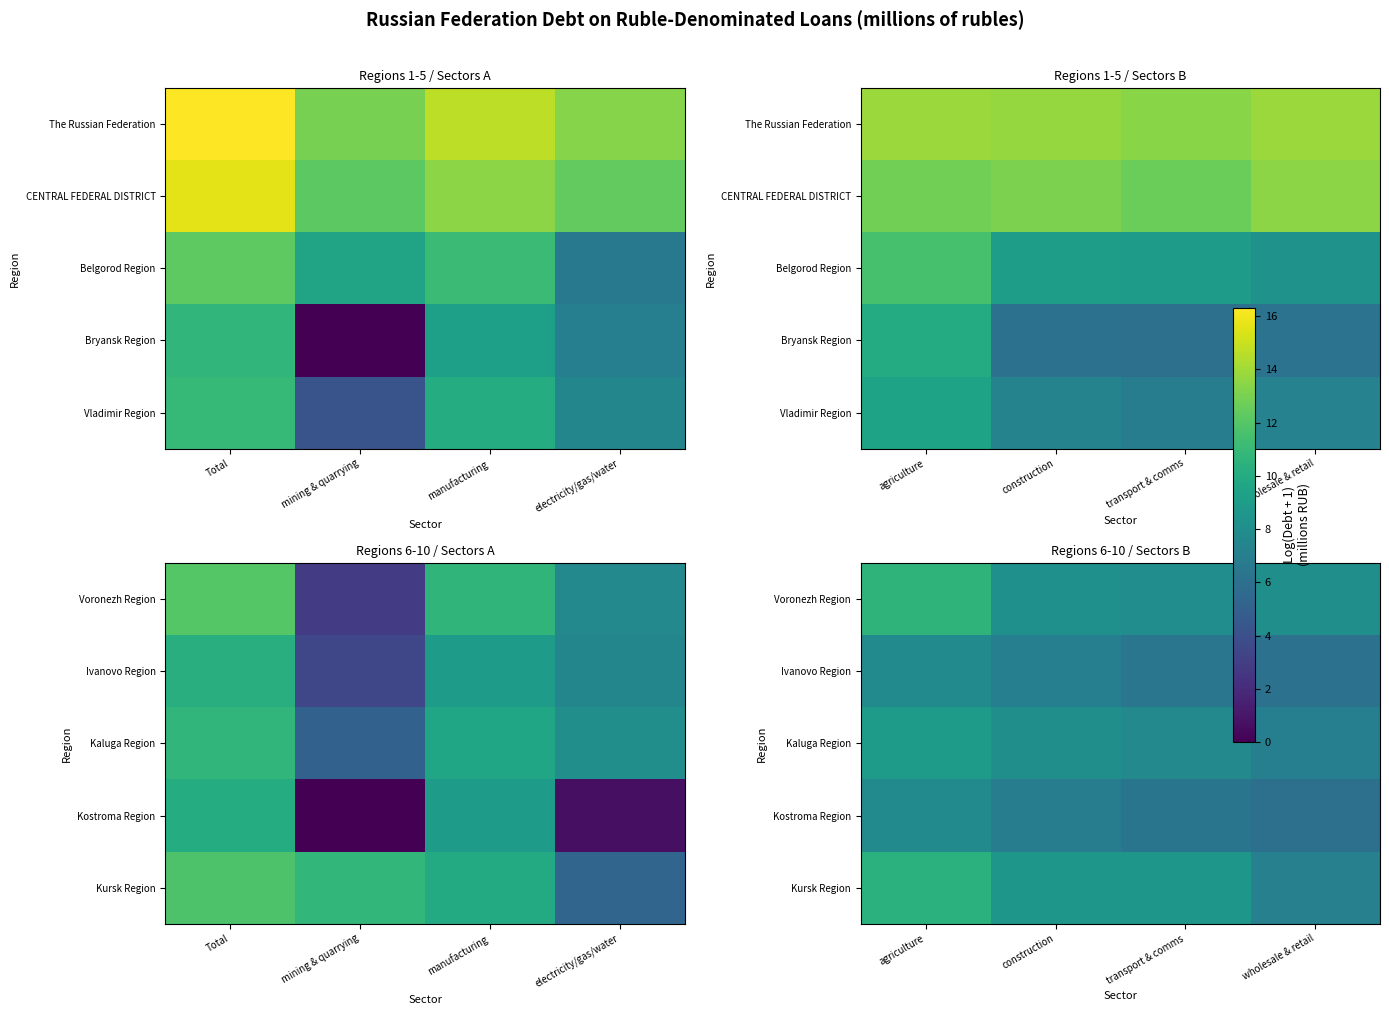

Rank the series by their maximum value, from highest to lowest.

Voronezh Region, Kursk Region, Kaluga Region, Kostroma Region, Ivanovo Region